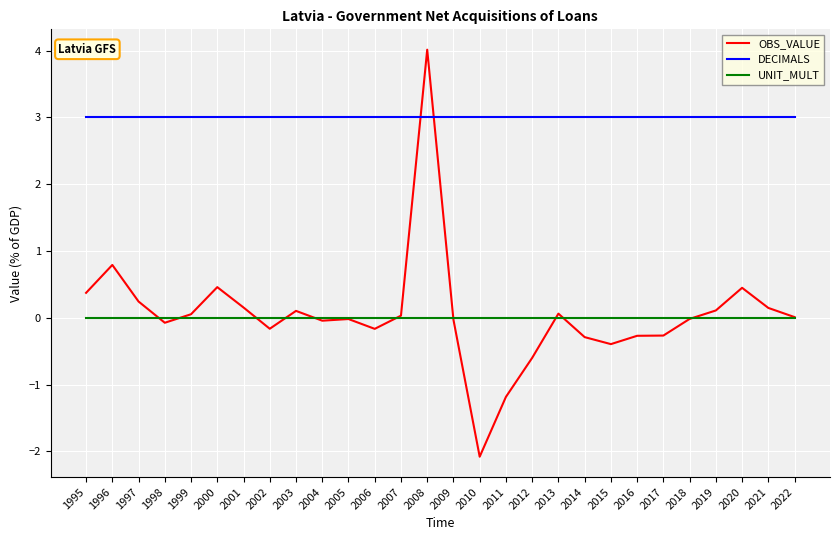

Between which two adjacent categories do DECIMALS and OBS_VALUE first intersect?

2007 and 2008